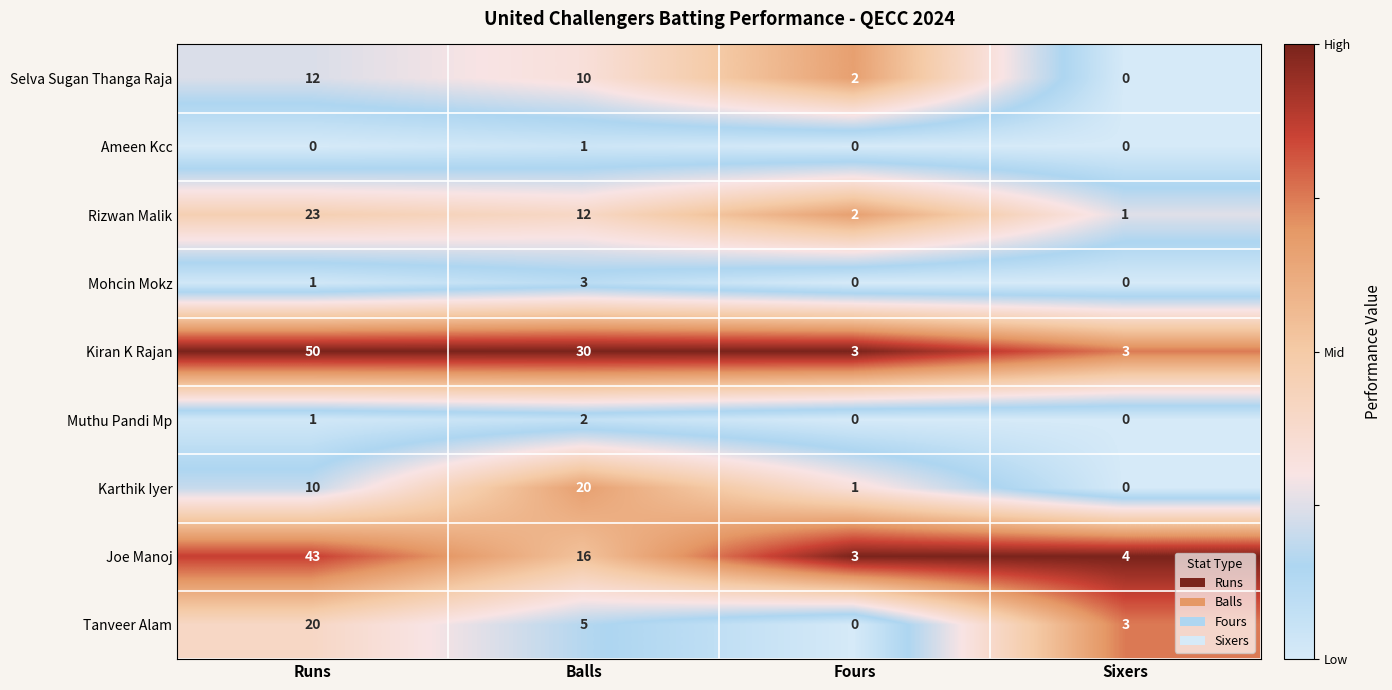

Which series changed the most between Balls and Fours?

Kiran K Rajan